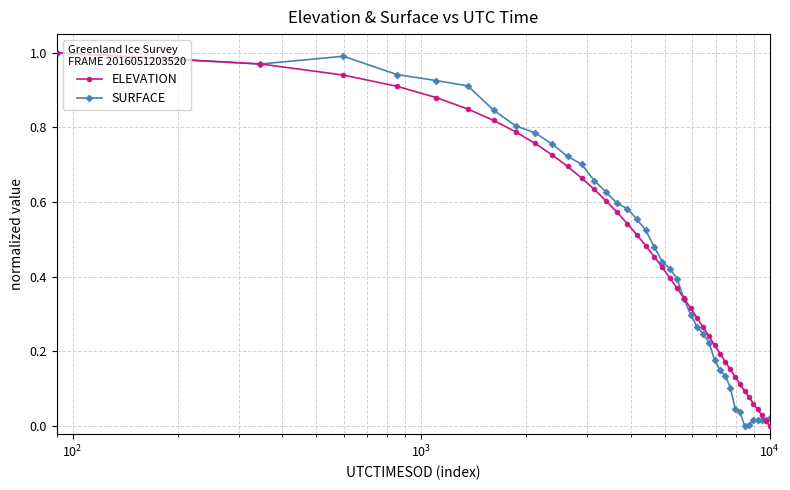

What are all the series names shown in the legend?

ELEVATION, SURFACE